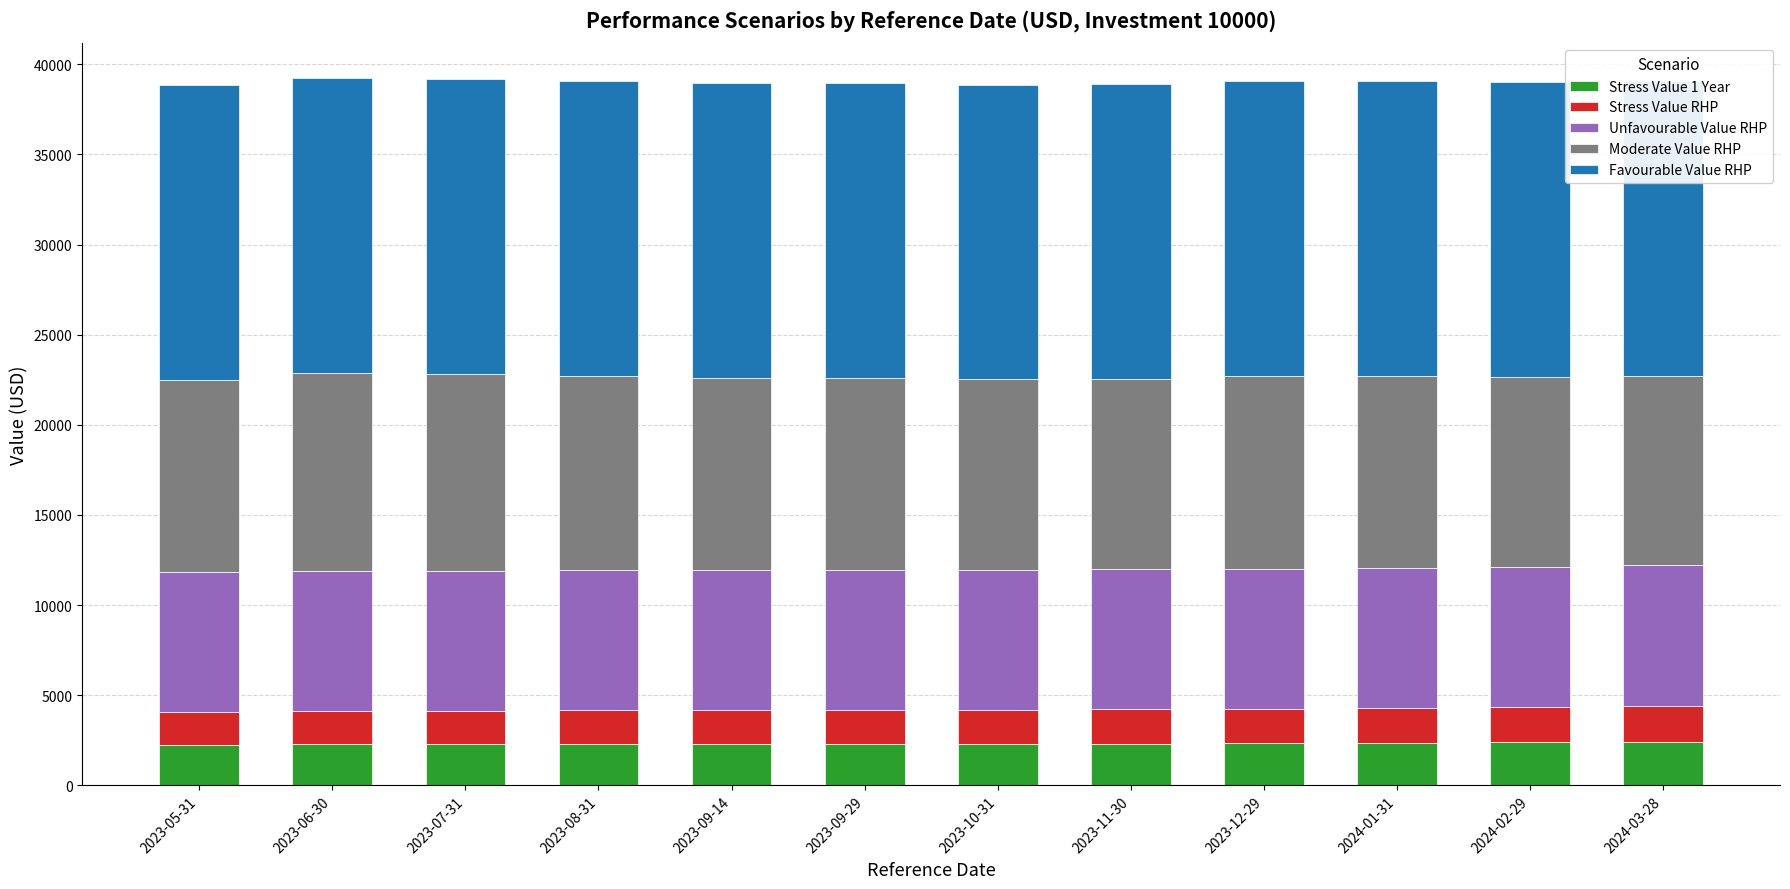

List the labels in order of Stress Value RHP value, largest first.

2024-03-28, 2024-02-29, 2023-12-29, 2024-01-31, 2023-11-30, 2023-07-31, 2023-08-31, 2023-09-14, 2023-09-29, 2023-10-31, 2023-06-30, 2023-05-31